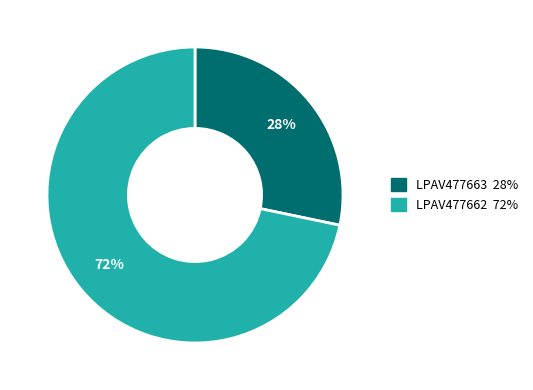

Is it true that LPAV477663 is 28% of the pie?

True